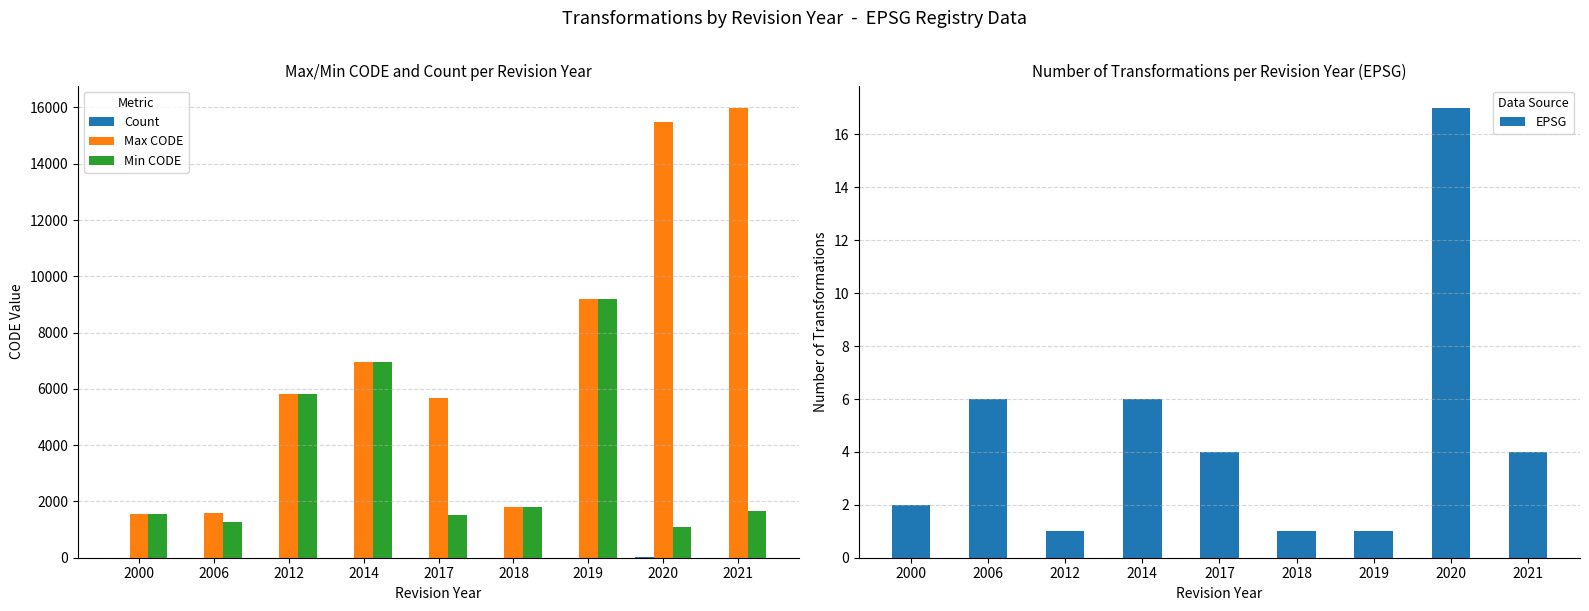

What is the greatest value displayed?

15979